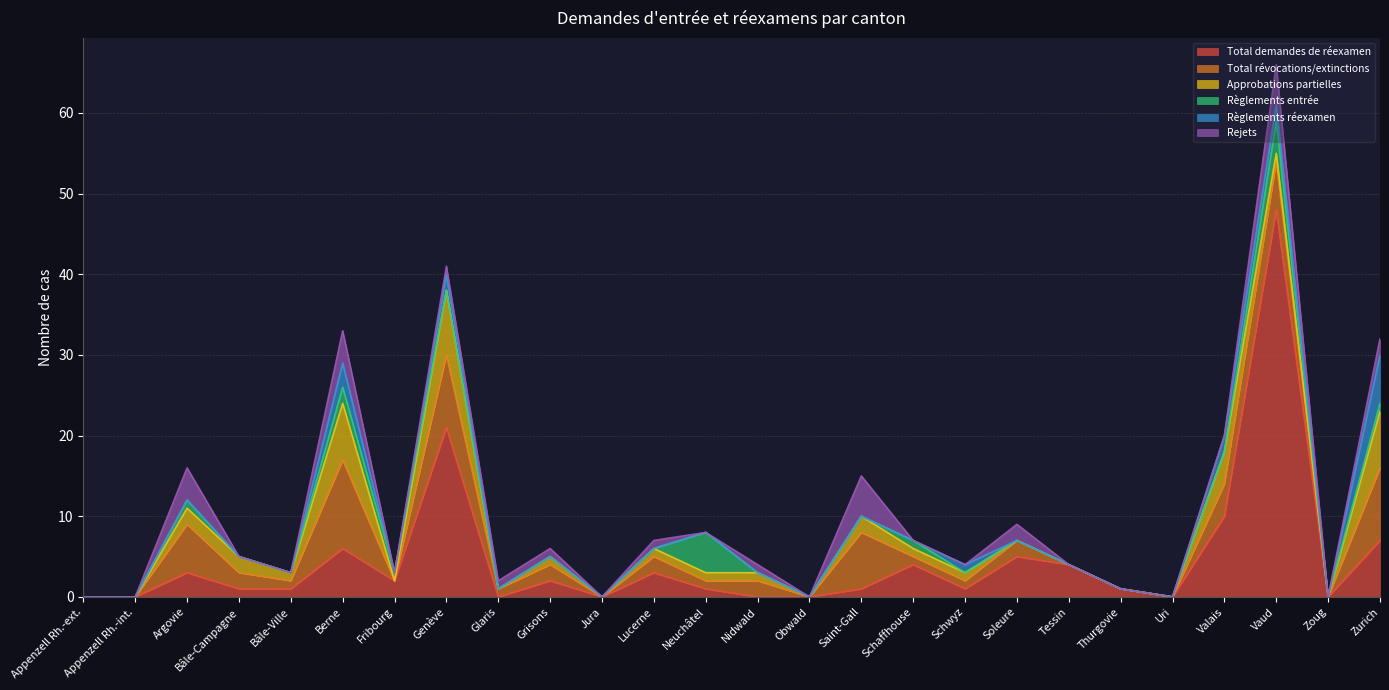

What is the sum of the Approbations partielles values at Schaffhouse and Zoug?

1